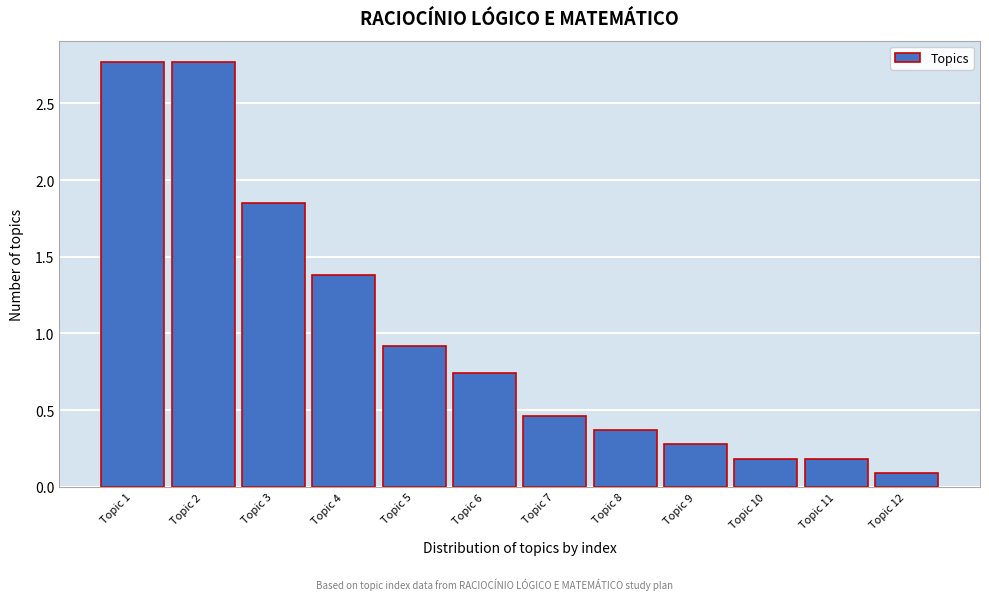

What is the value of the 5th bar from the left?

0.9